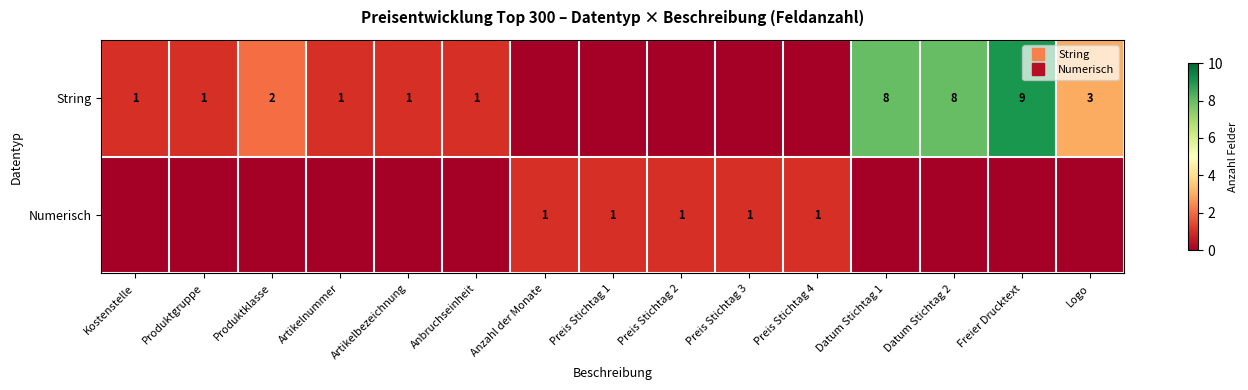

Which series has the largest range (max minus min)?

String